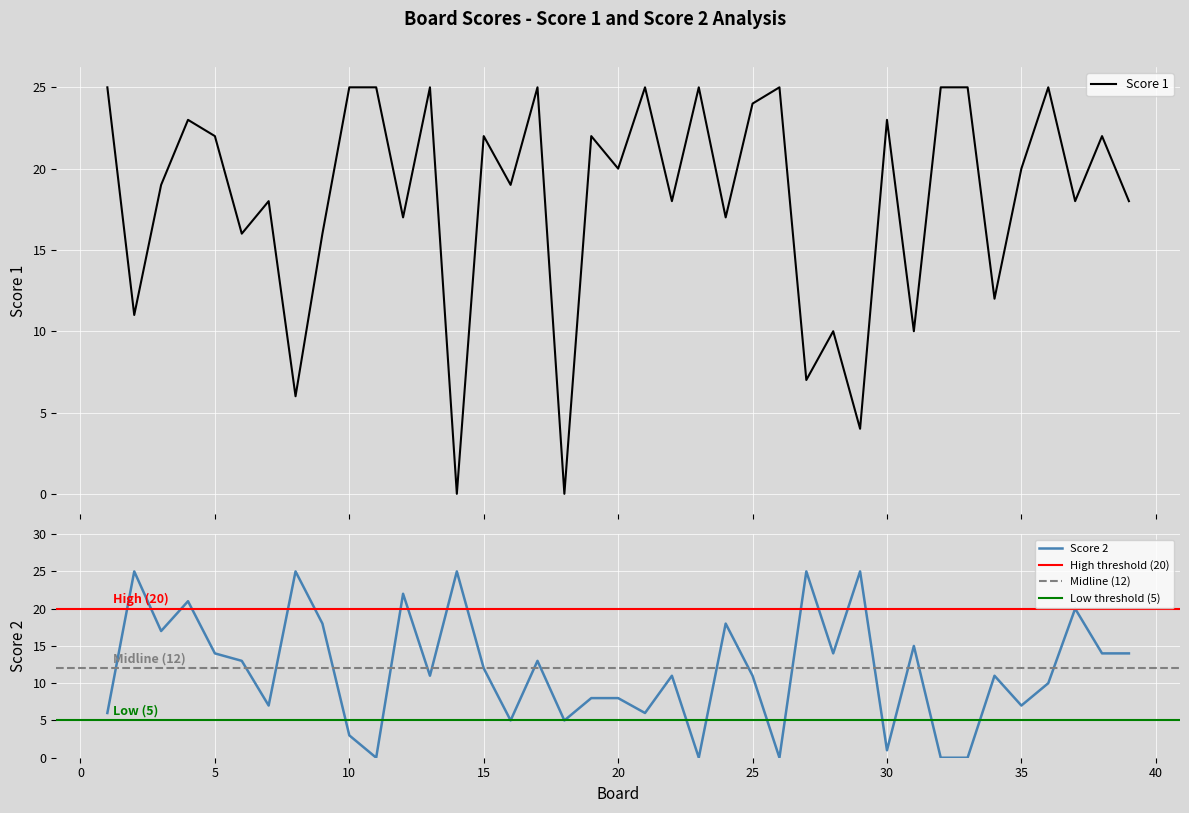

What is the sum of all Score 1 values?

709